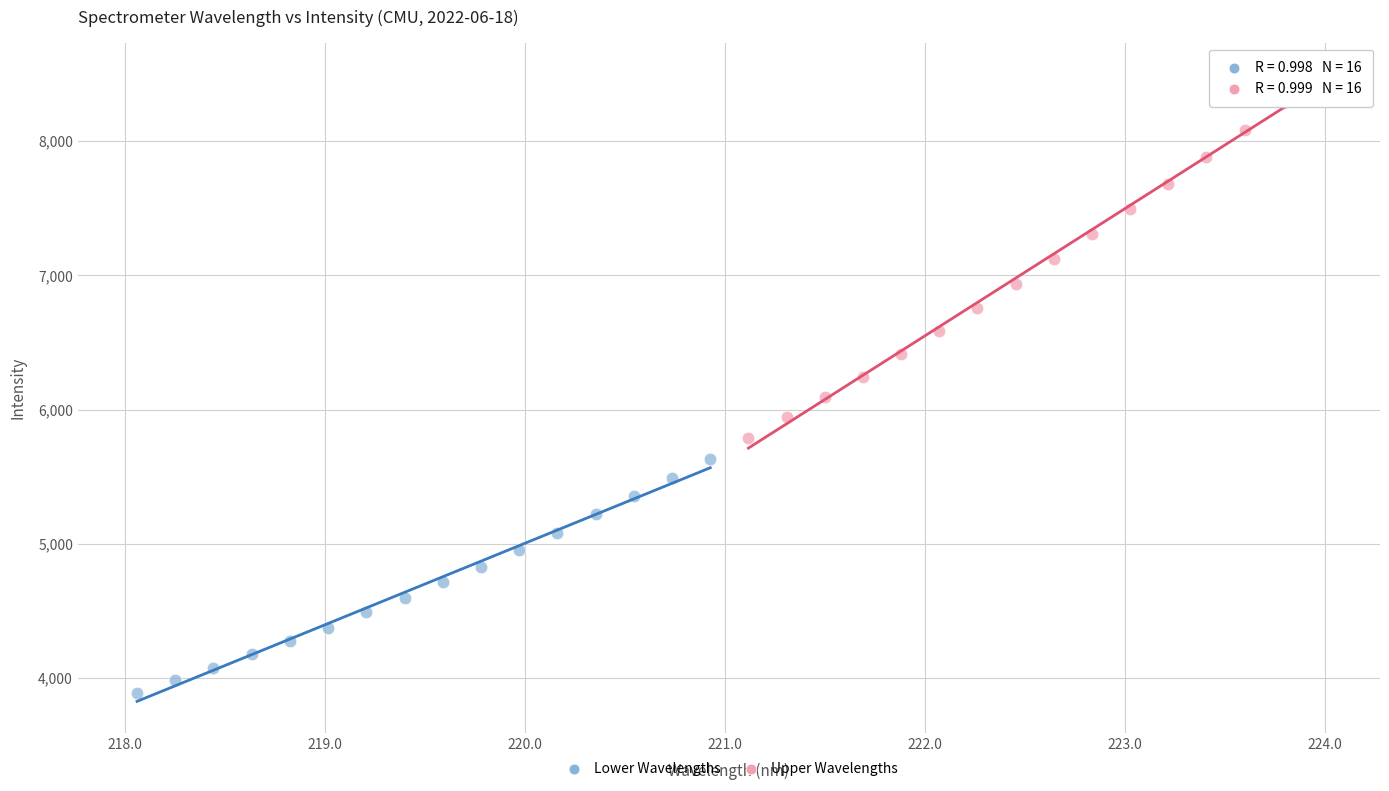

Which series contains the highest Y value?

Upper Wavelengths